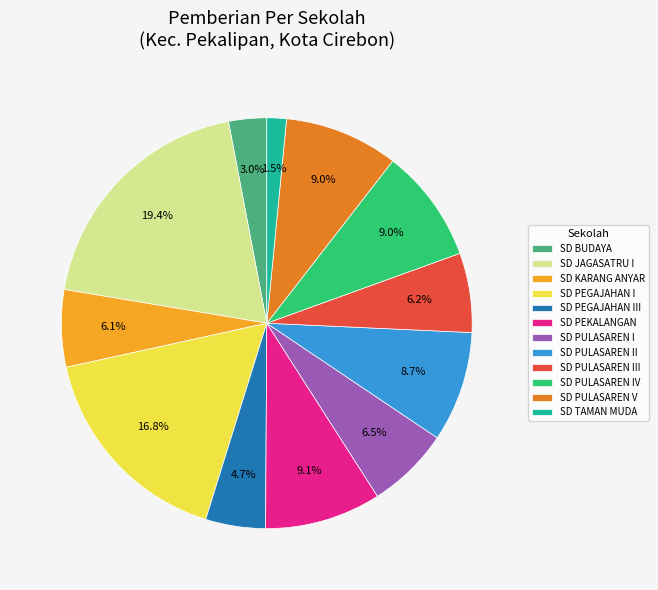

Is the sum of SD BUDAYA and SD JAGASATRU I greater than half?

No